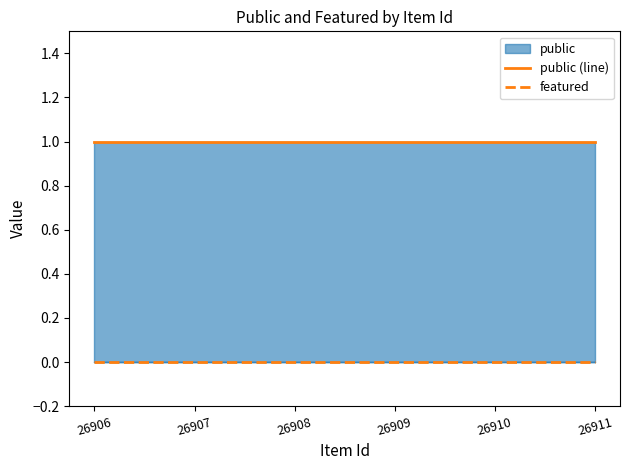

Reading left to right, transcribe all the data shown in this chart.

public (line): 26906=1	26907=1	26908=1	26909=1	26910=1	26911=1
featured: 26906=0	26907=0	26908=0	26909=0	26910=0	26911=0